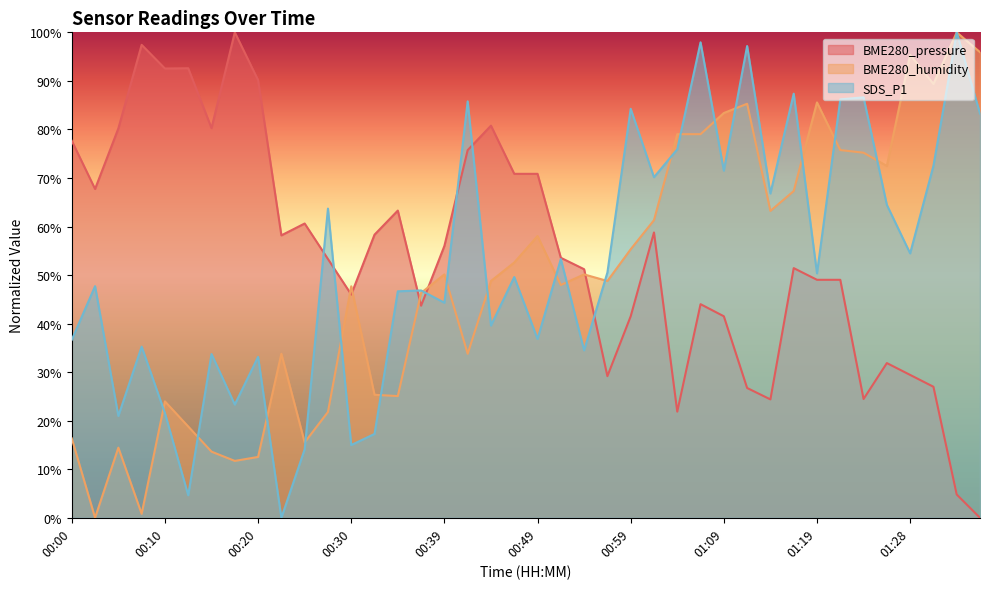

Does the chart have visible grid lines?

No